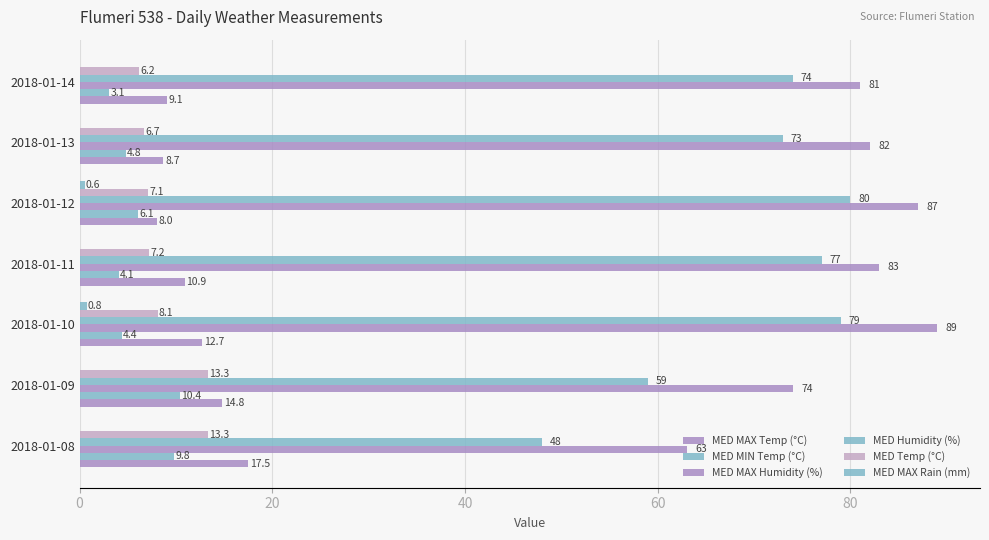

How many series are shown in this chart?

6